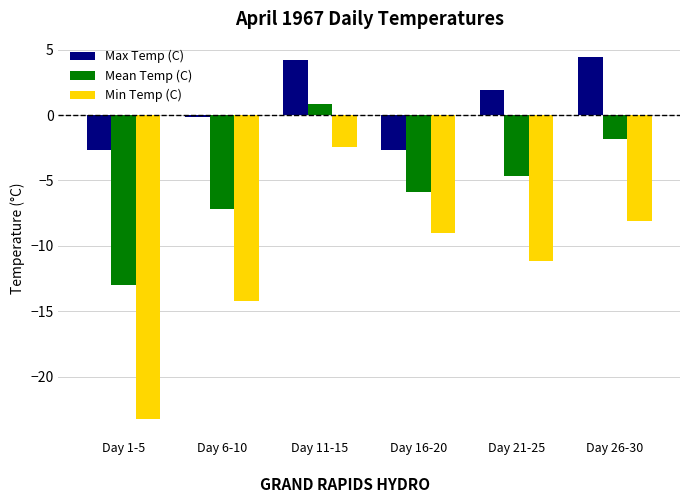

How many bars are there in total?

18